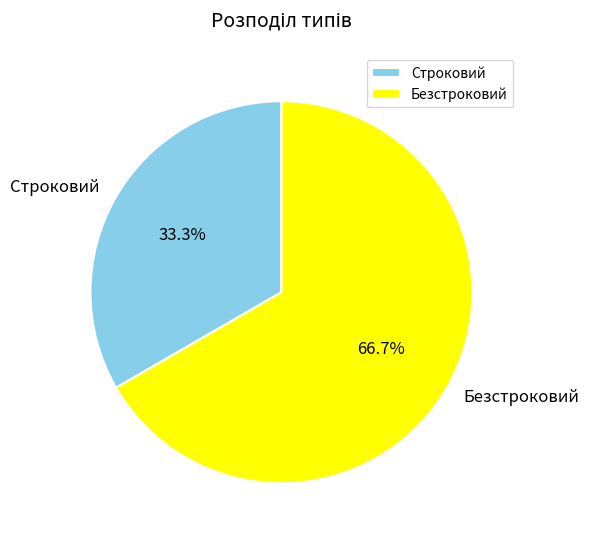

What is the ratio of the value at Безстроковий to the value at Строковий?

2.0